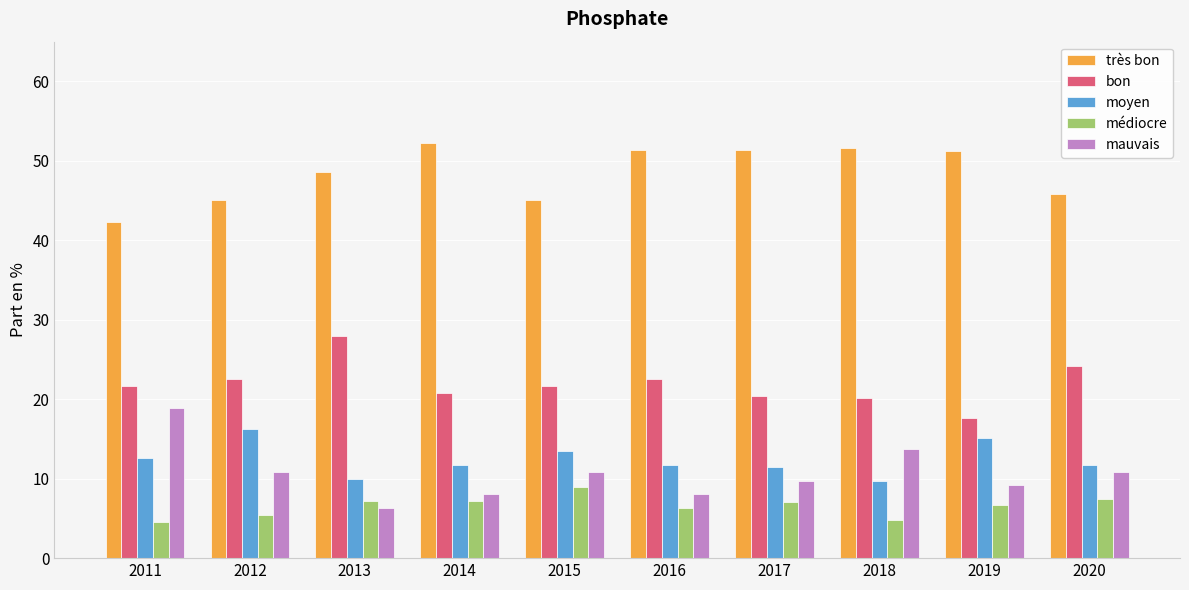

What is the greatest value displayed?

52.3